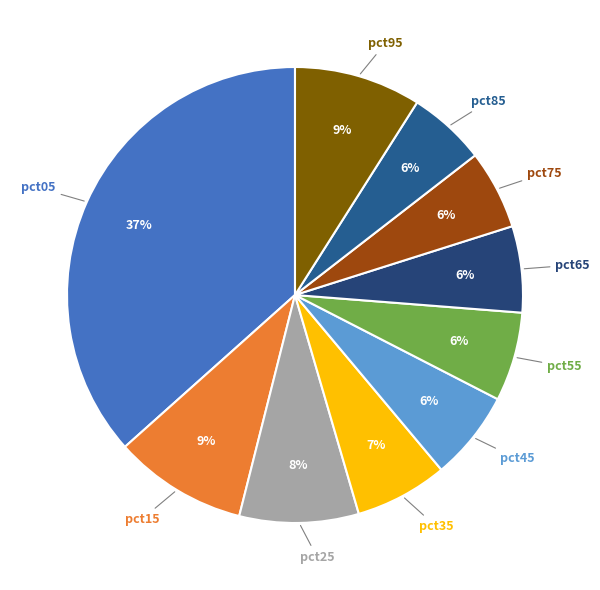

Which slice is the smallest?

pct85